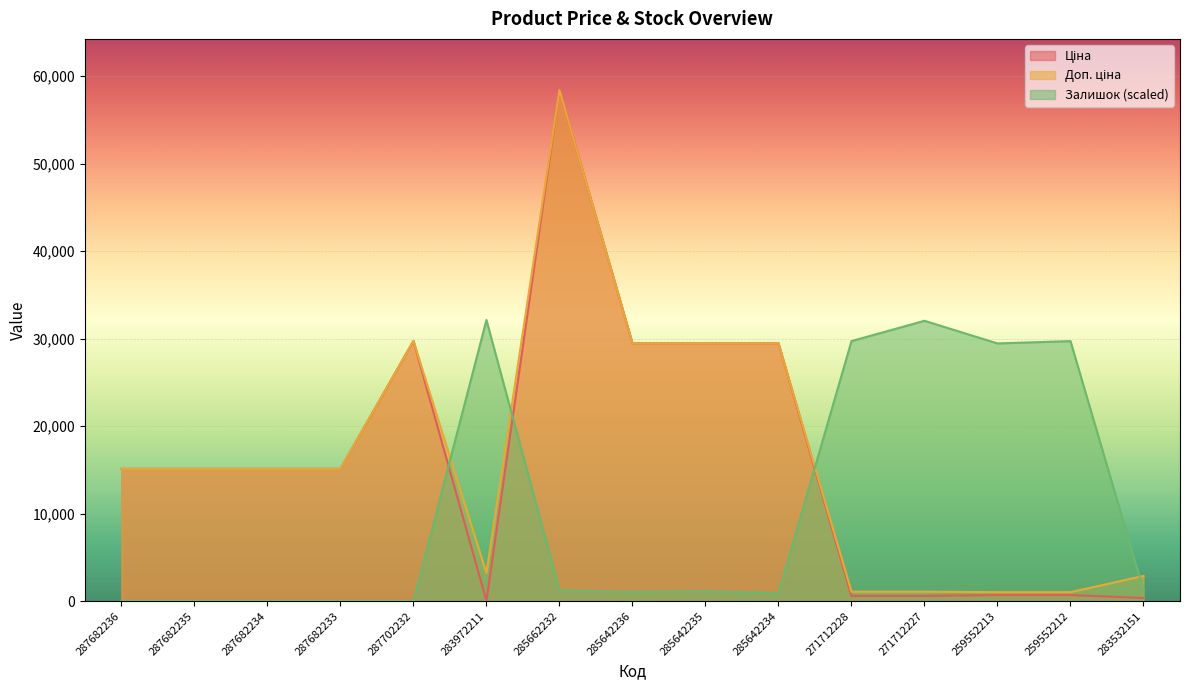

Reading left to right, extract all data points from this chart.

Ціна: 15120.0	15120.0	15120.0	15120.0	29747.2	32.0	58426.5	29491.5	29491.5	29491.5	589.9	589.9	693.7	693.7	359.9
Доп. ціна: 15120.0	15120.0	15120.0	15120.0	29747.2	3205.0	58426.5	29491.5	29491.5	29491.5	1081.7	1081.7	1024.6	1024.6	2878.8
Залишок: 0.0	0.0	0.0	0.0	0.0	32134.6	1249.7	1071.2	1160.4	892.6	29724.5	32045.3	29456.7	29724.5	1249.7